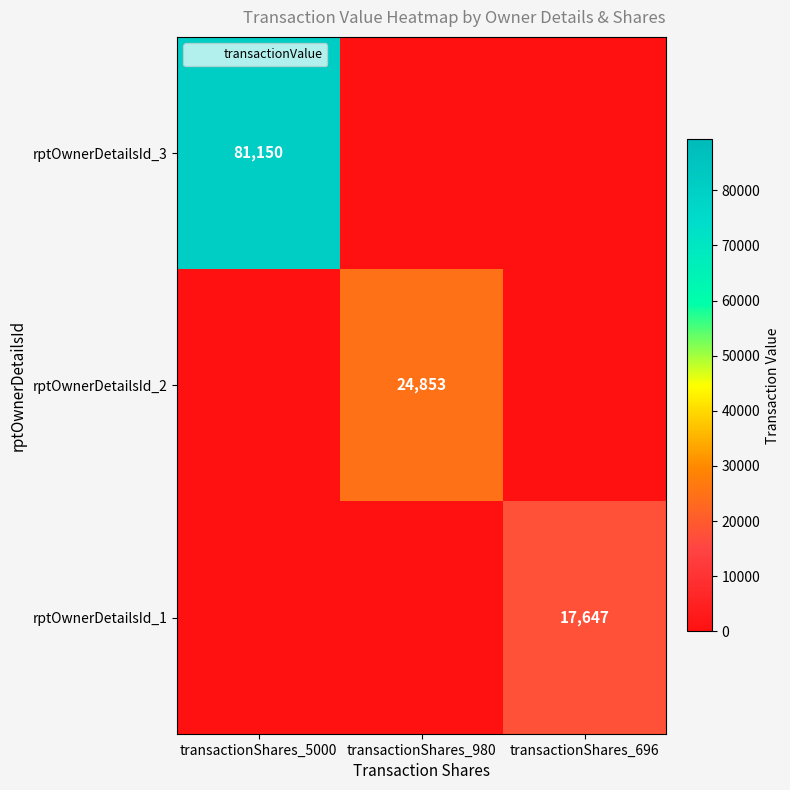

The rptOwnerDetailsId_3 series shows -27937 at transactionShares_696. True or false?

False